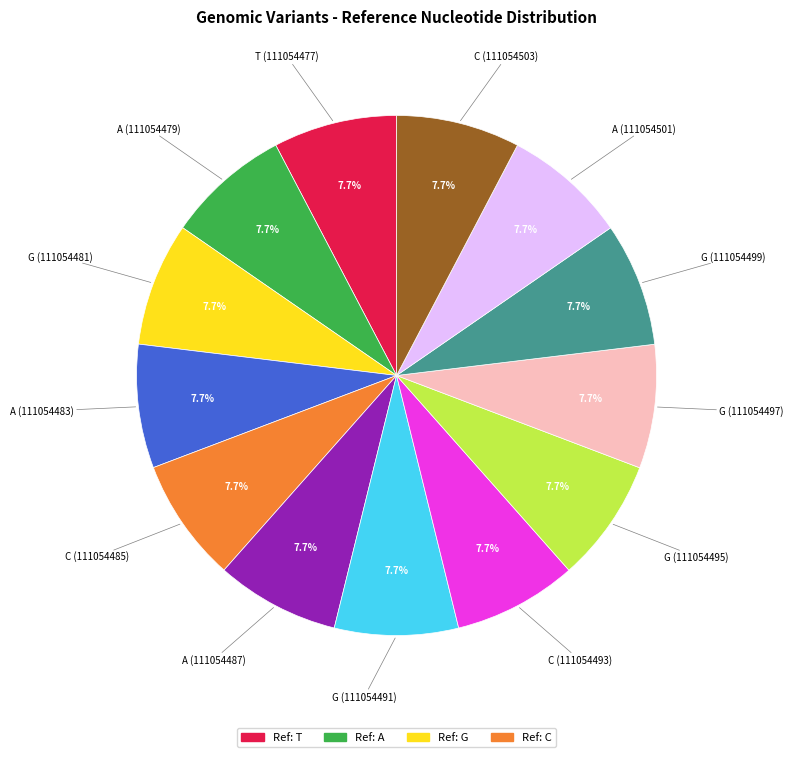

How many segments does this pie chart have?

13